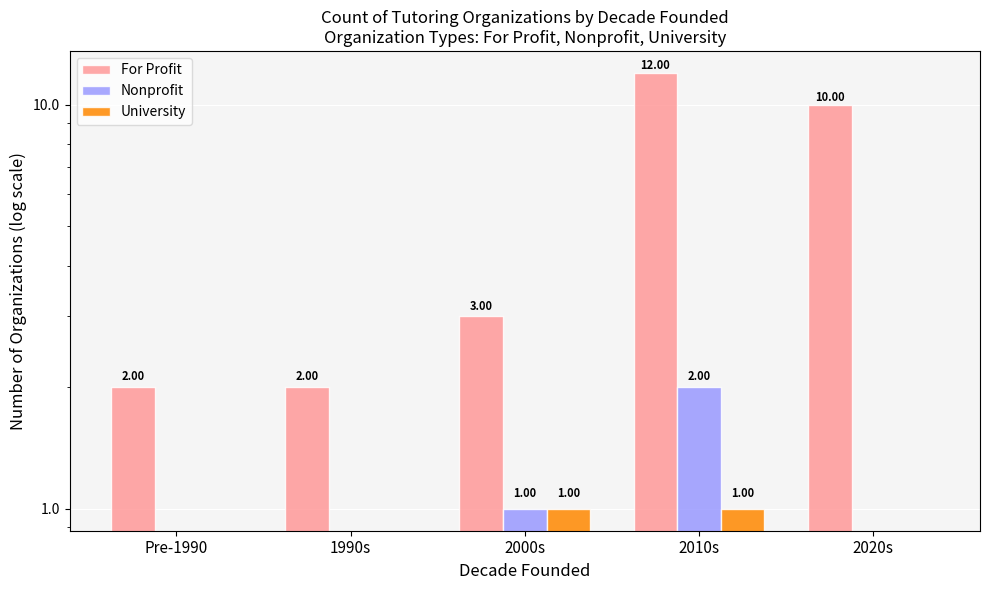

What is the maximum value for Nonprofit?

2